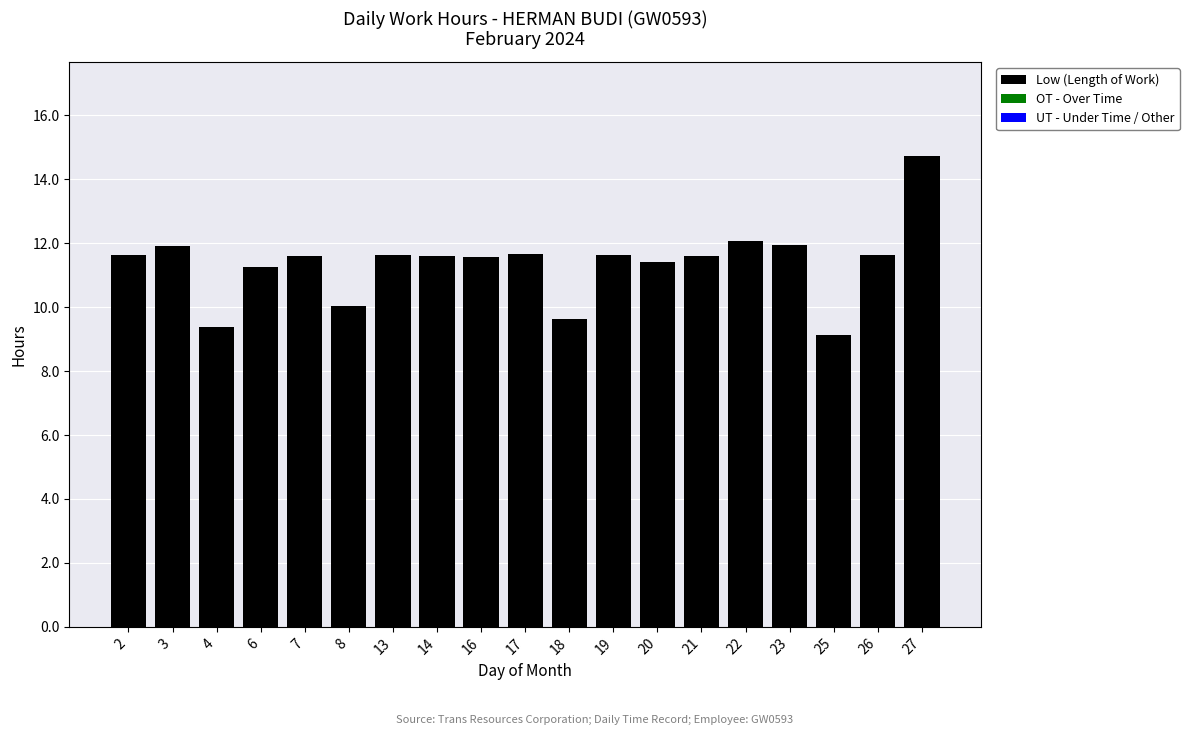

What is the value of the 4th bar from the left?

11.3